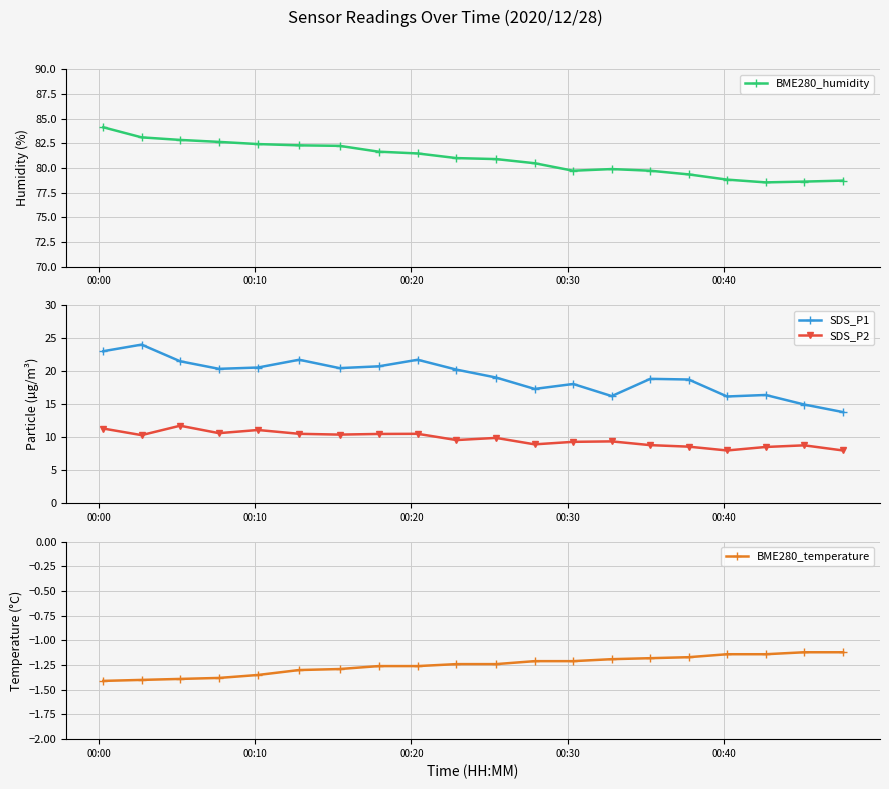

What is the maximum value for SDS_P2?

11.7